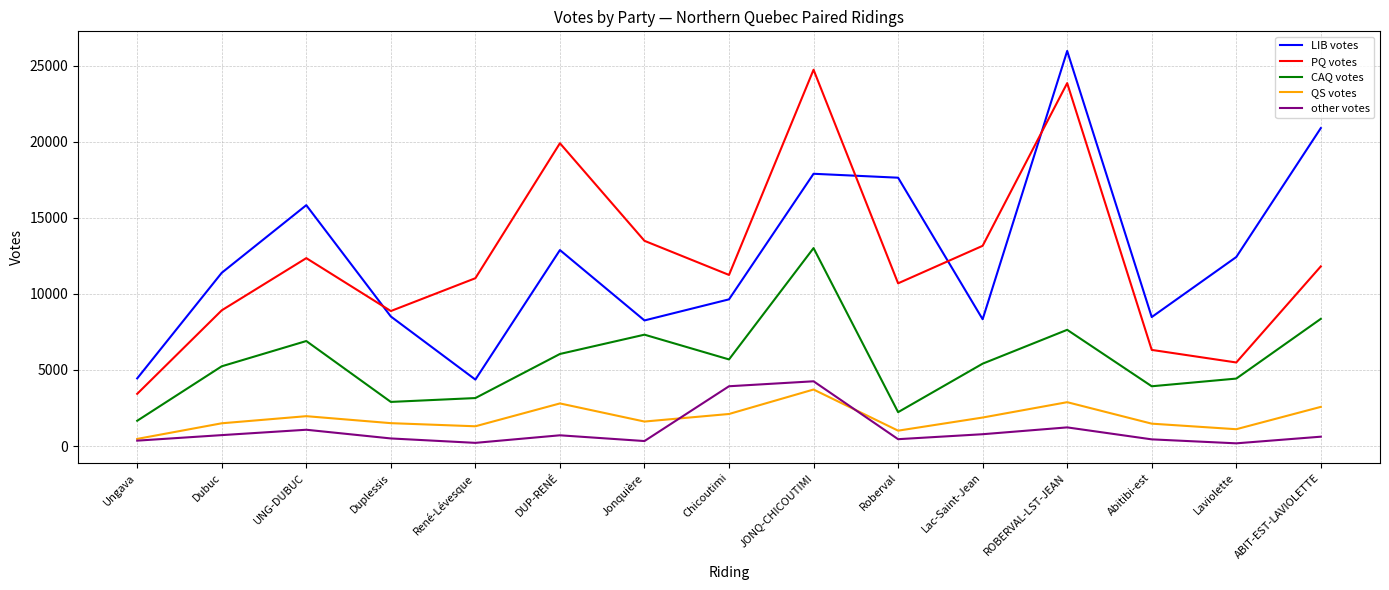

Which series changed the most between Duplessis and JONQ-CHICOUTIMI?

PQ votes